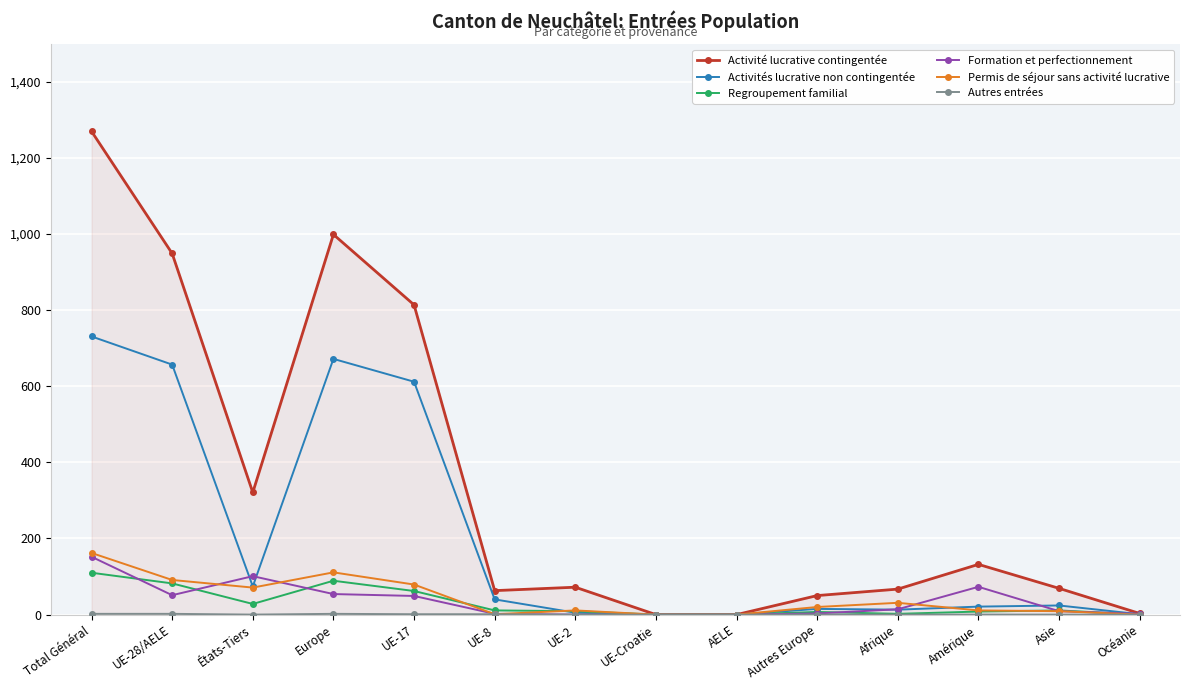

Which series has the largest total across all categories?

Activité lucrative contingentée